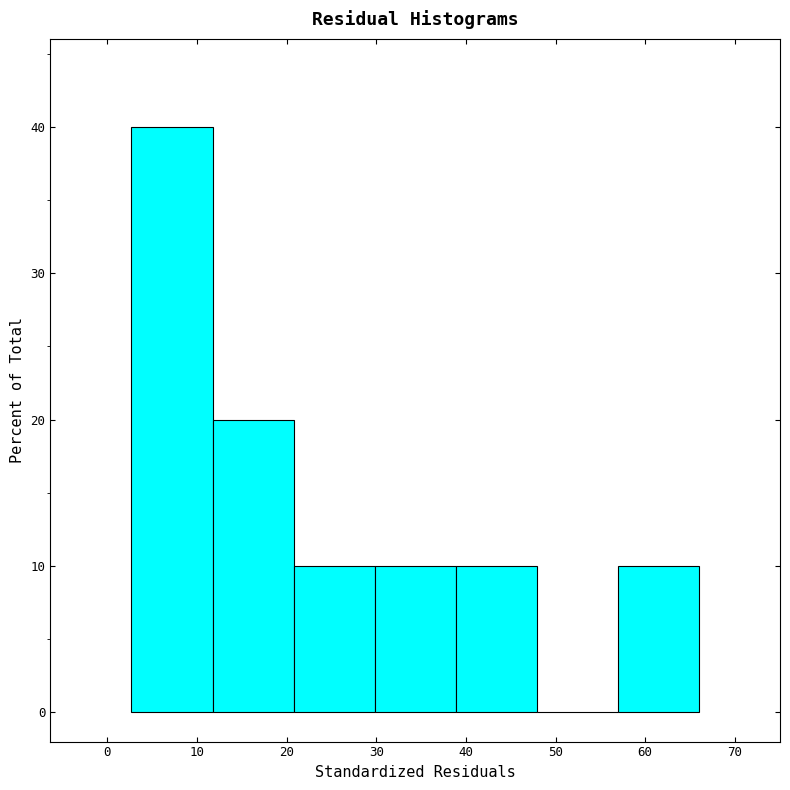

Reading left to right, list every bar in this chart as the range it spans on the x-axis followed by its height. Neither the bar edges nor the heights are printed on the chart, so give them approximately, as read against the axes.

3 to 12: 40
12 to 21: 20
21 to 30: 10
30 to 39: 10
39 to 48: 10
48 to 57: 0
57 to 66: 10